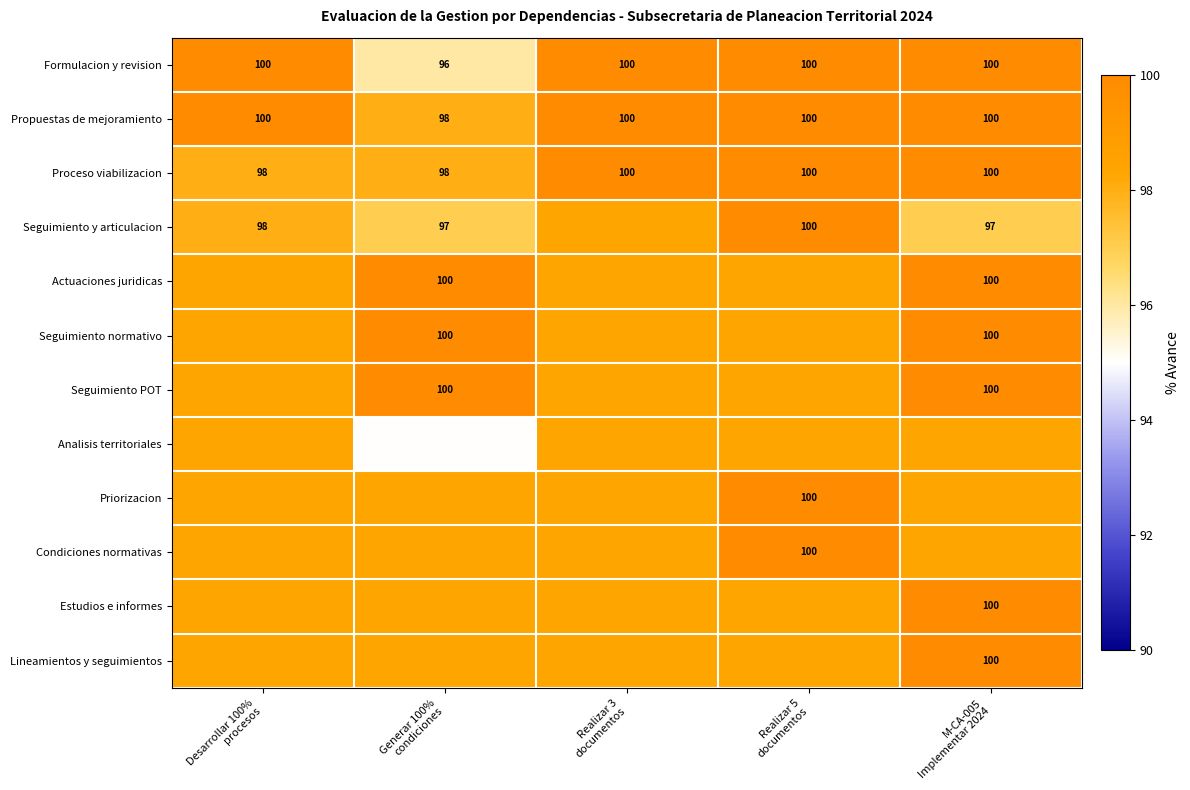

How many Seguimiento POT values are between 0 and 100?

5